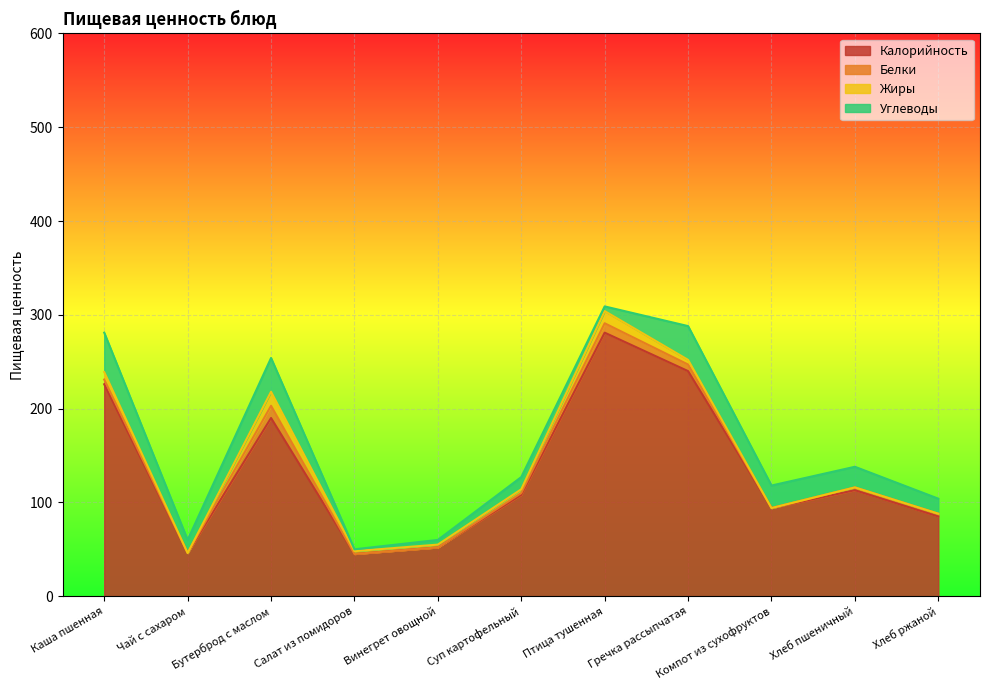

Which series has the largest total across all categories?

Калорийность